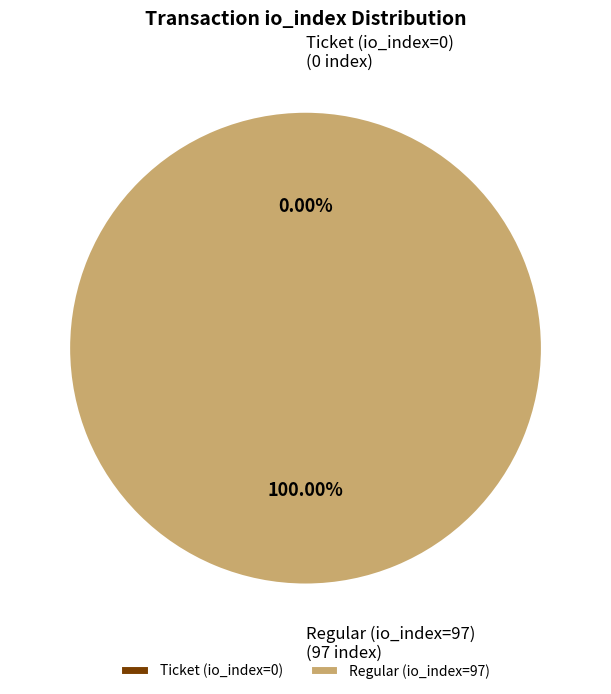

What portion of the pie excludes Ticket (io_index=0)?

100.0%